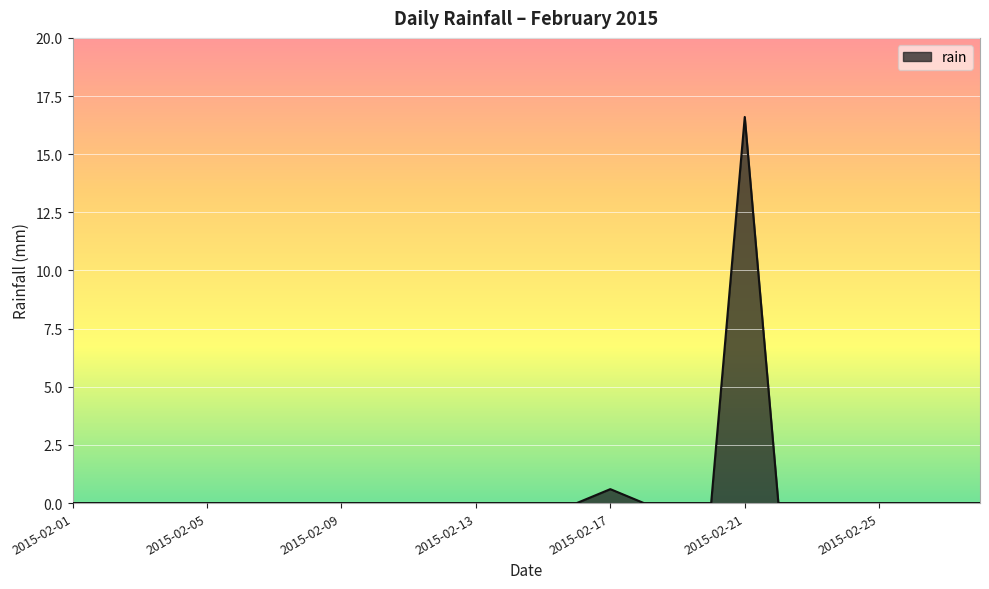

How many lines are shown in the chart?

1